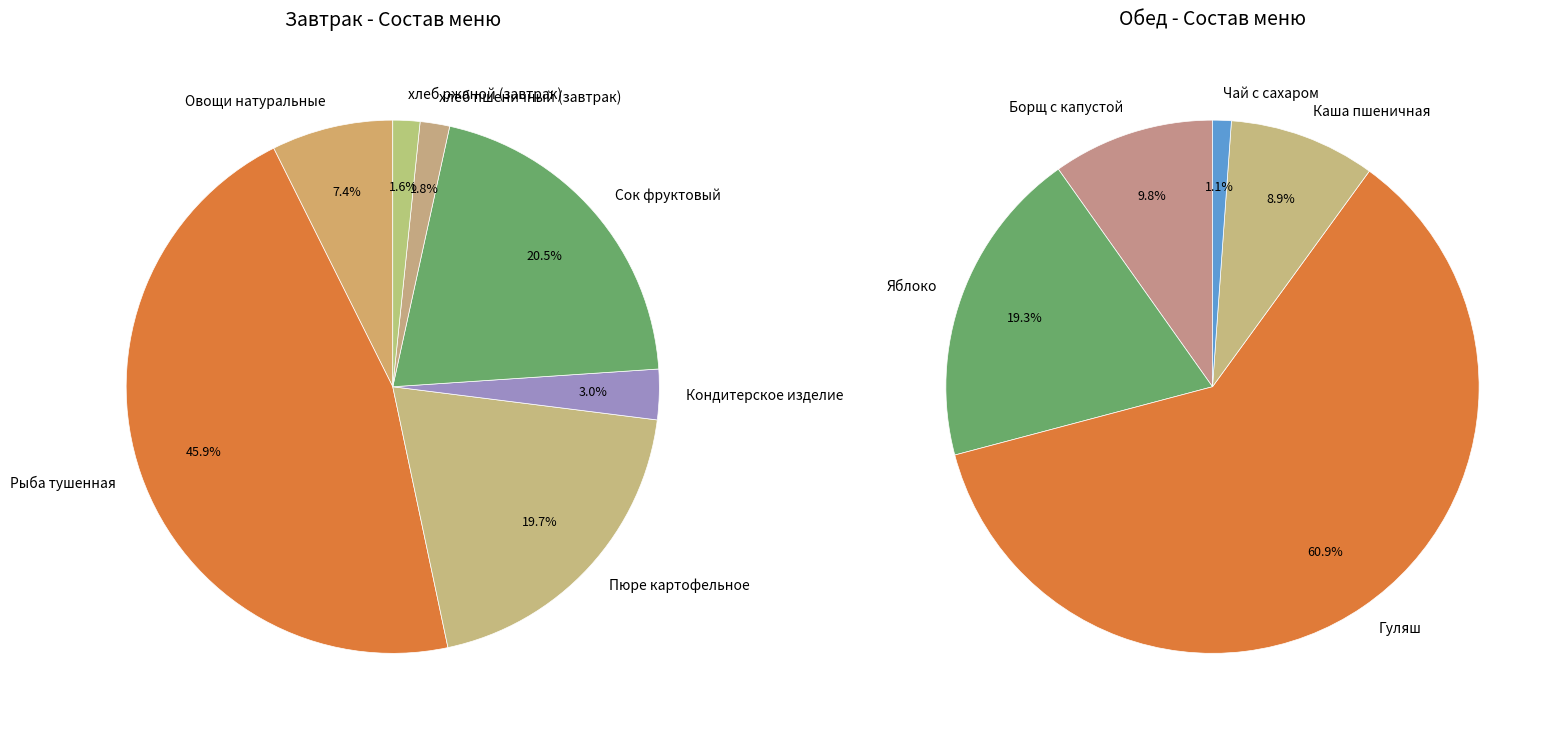

Is there any slice that represents more than half of the pie?

No